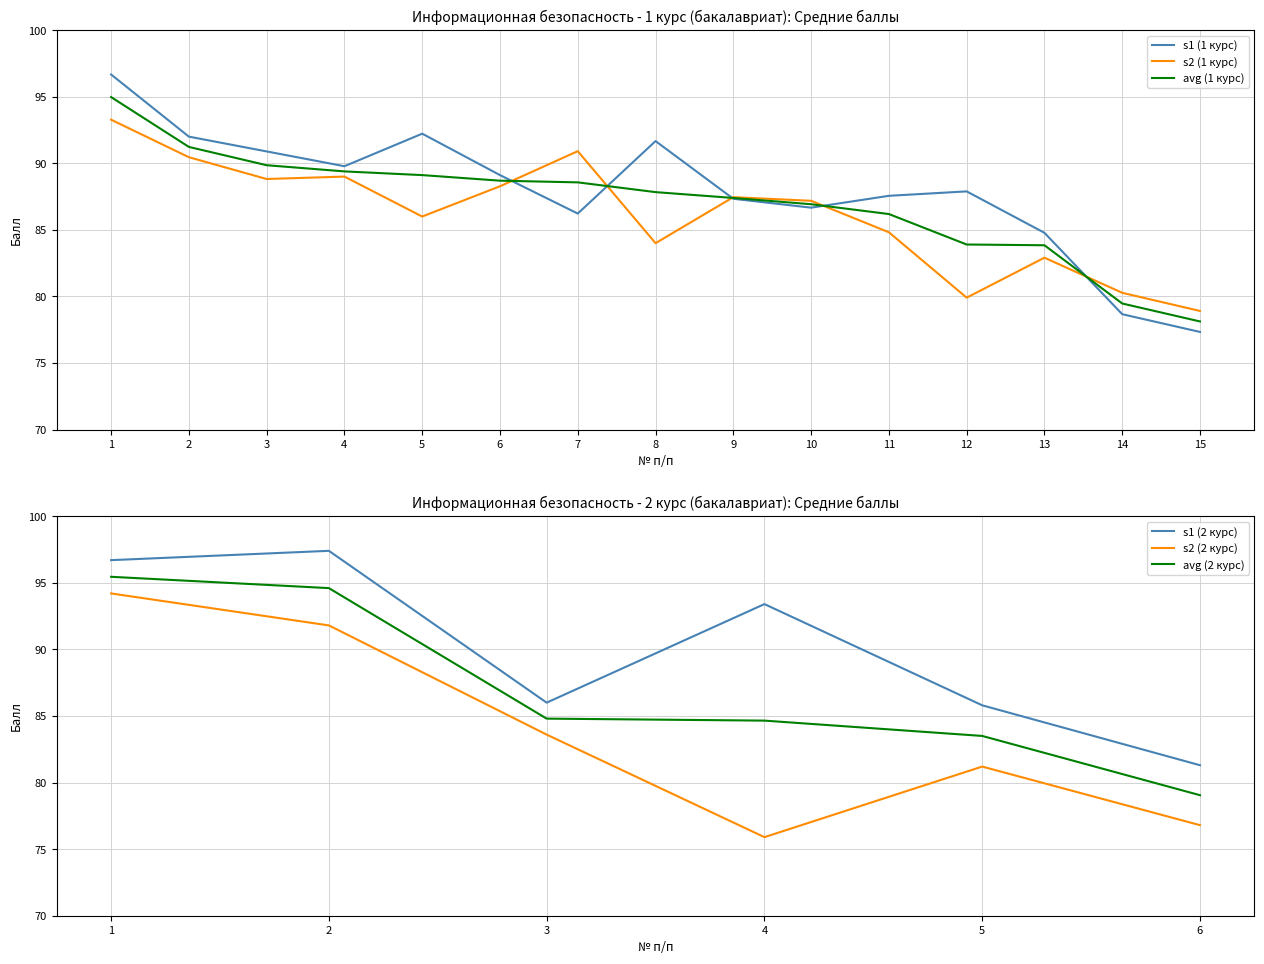

What is the total value across all series at 2?

273.7